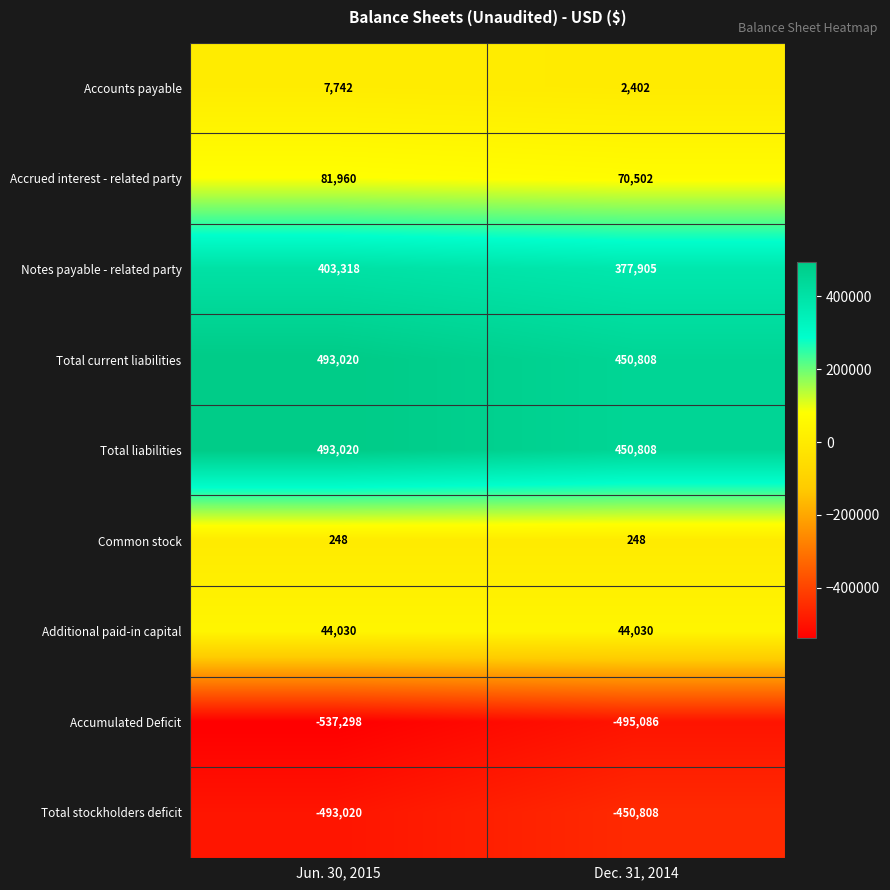

What is the spread (max minus min) of values at Jun. 30, 2015?

1030318